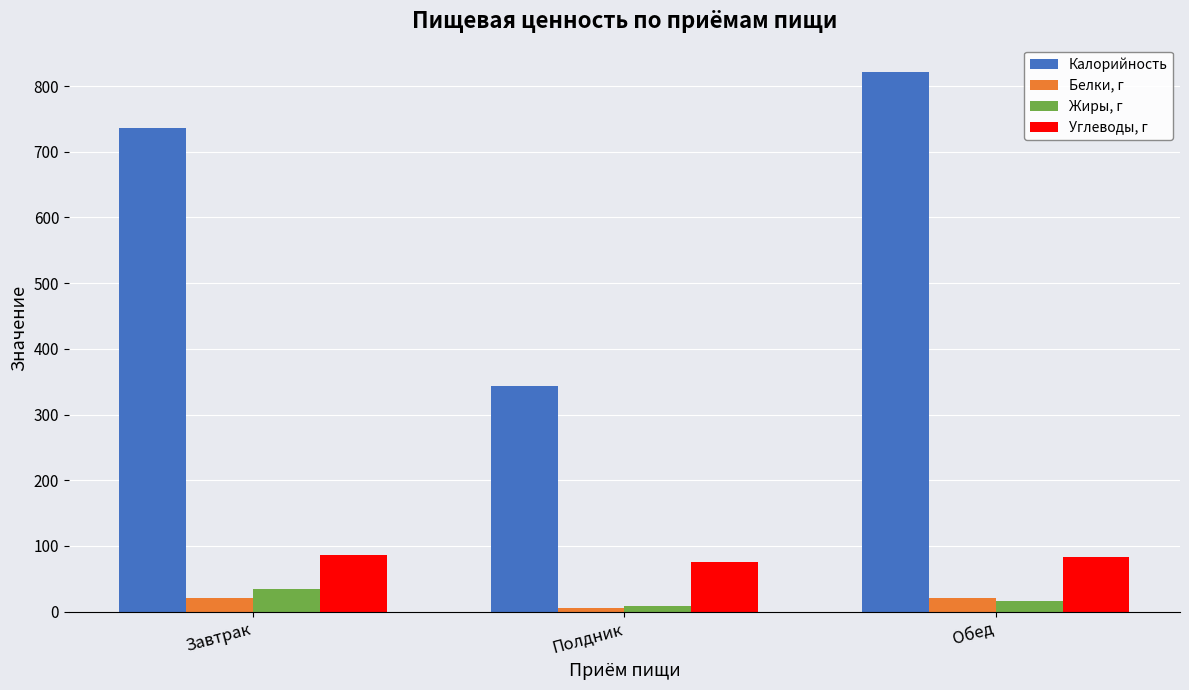

Which series has the largest range (max minus min)?

Калорийность